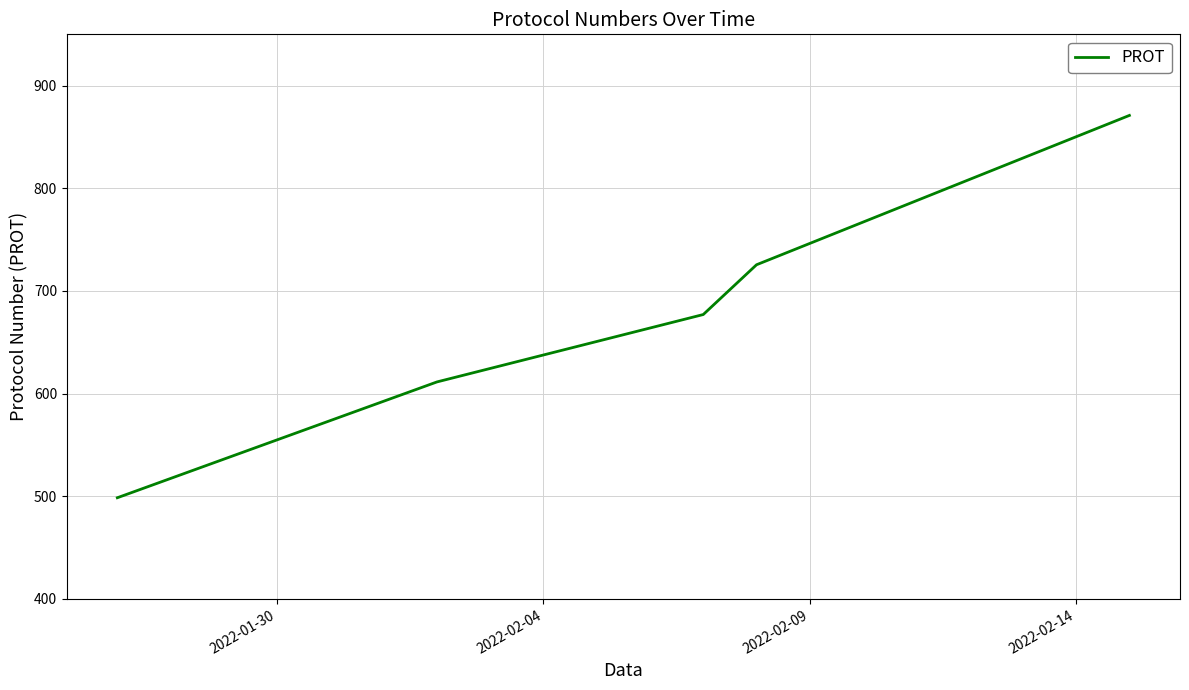

True or false: the data has more than 1 interior local peaks.

False